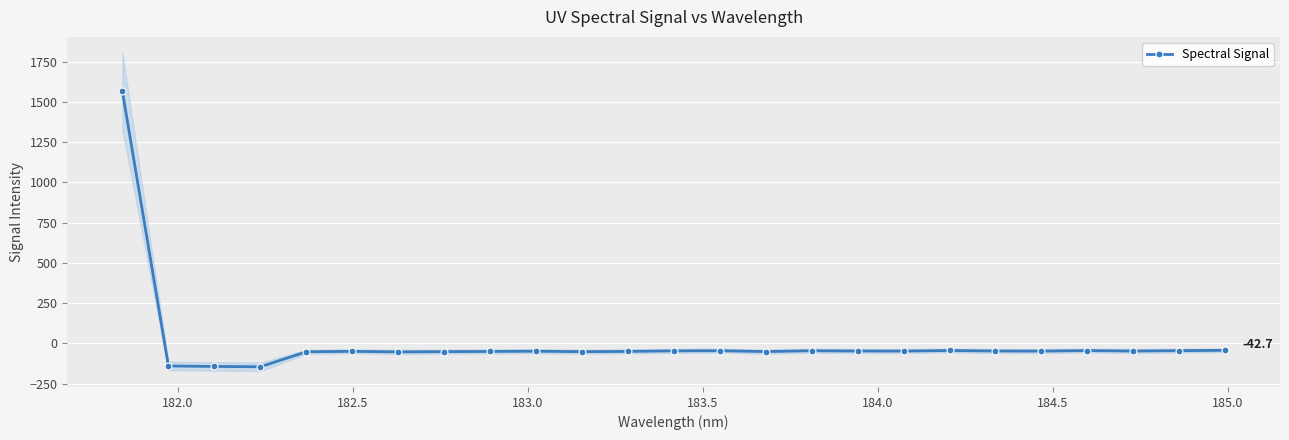

How many values are above zero?

1